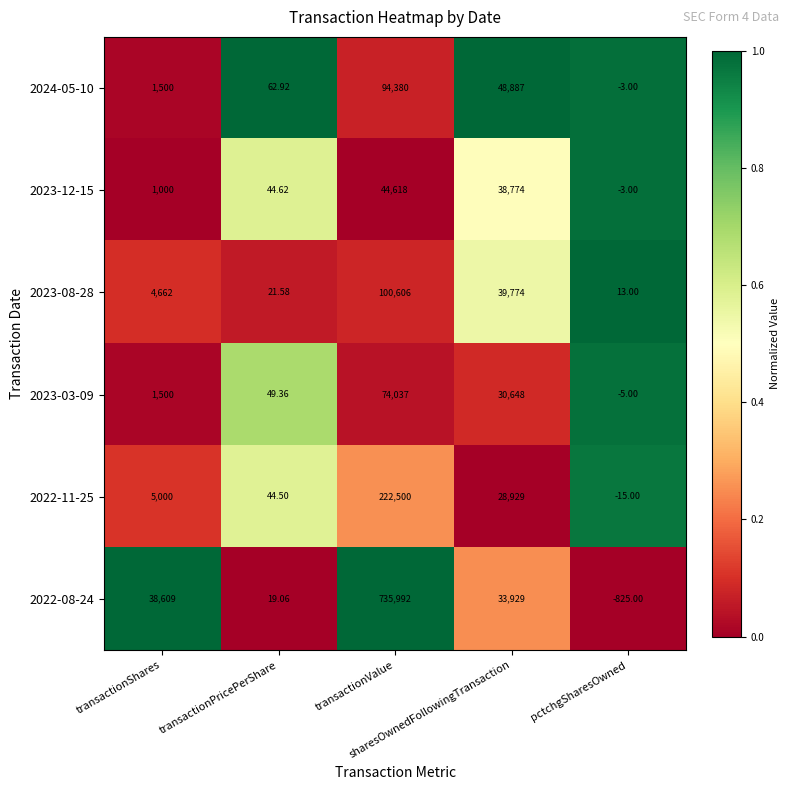

Between transactionValue and sharesOwnedFollowingTransaction, which series saw the biggest shift?

2022-08-24